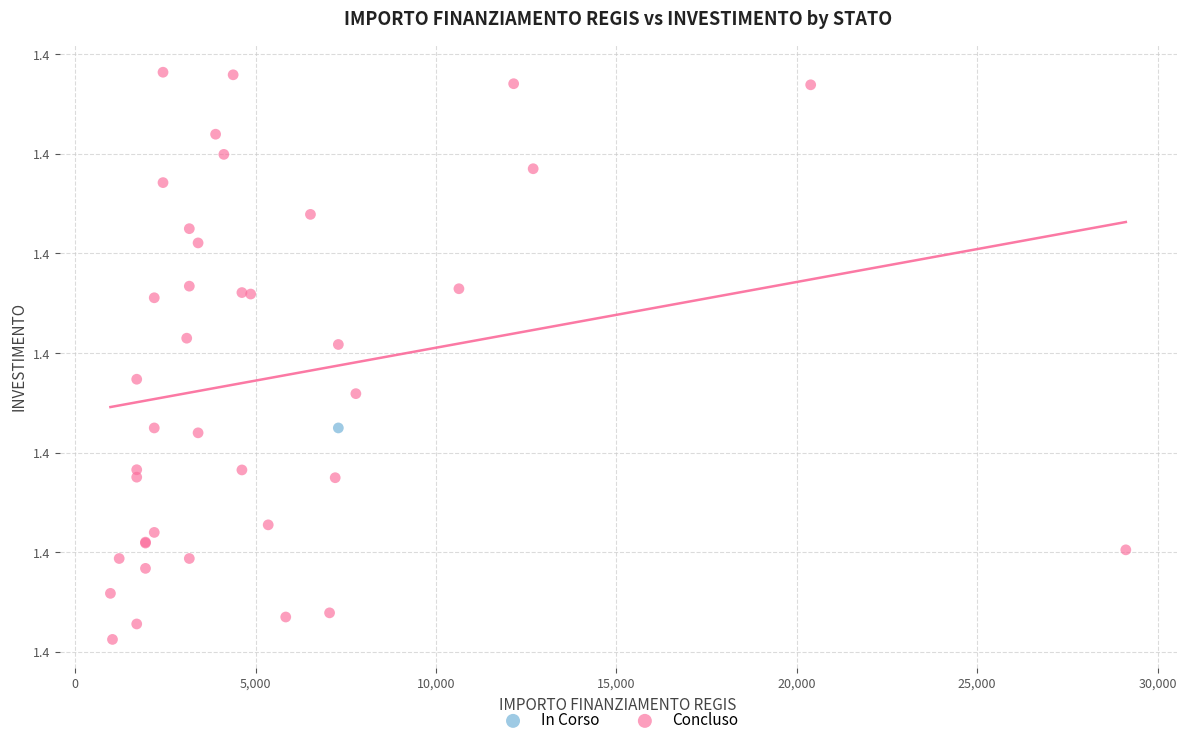

What are all the series names shown in the legend?

In Corso, Concluso